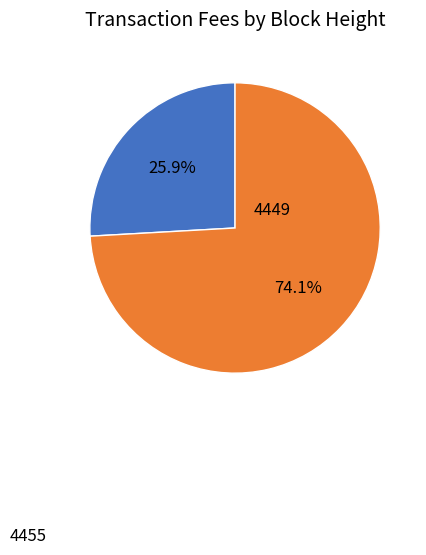

Which slice is the largest?

4449